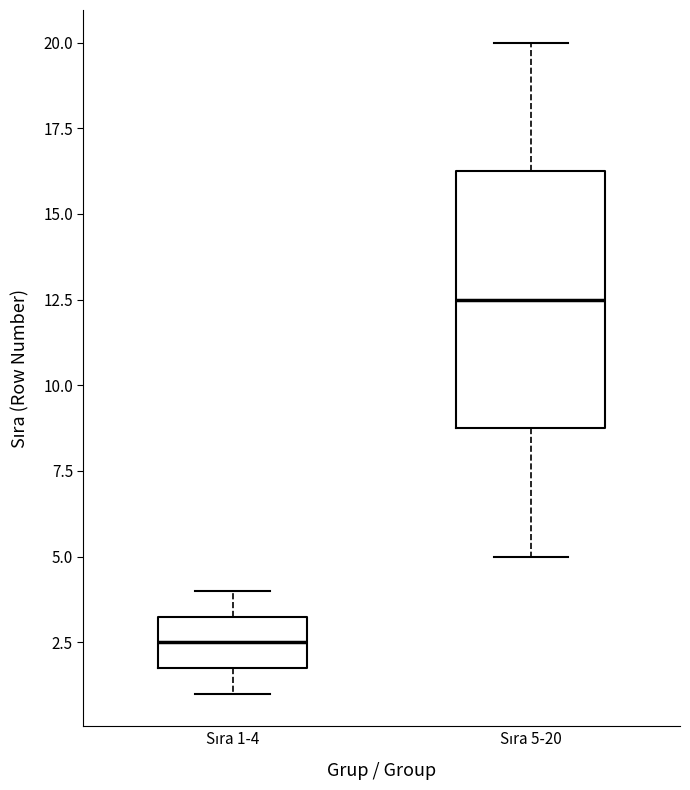

Reading left to right, read every box against the y-axis: the position of its median line, the range the box covers, and the ends of its whiskers. The values are not printed on the chart, so give them approximately, as read against the axis.

Sıra 1-4: median 2.5, box 2.0 to 3.5, whiskers 1.0 to 4.0
Sıra 5-20: median 12.5, box 9.0 to 16.5, whiskers 5.0 to 20.0